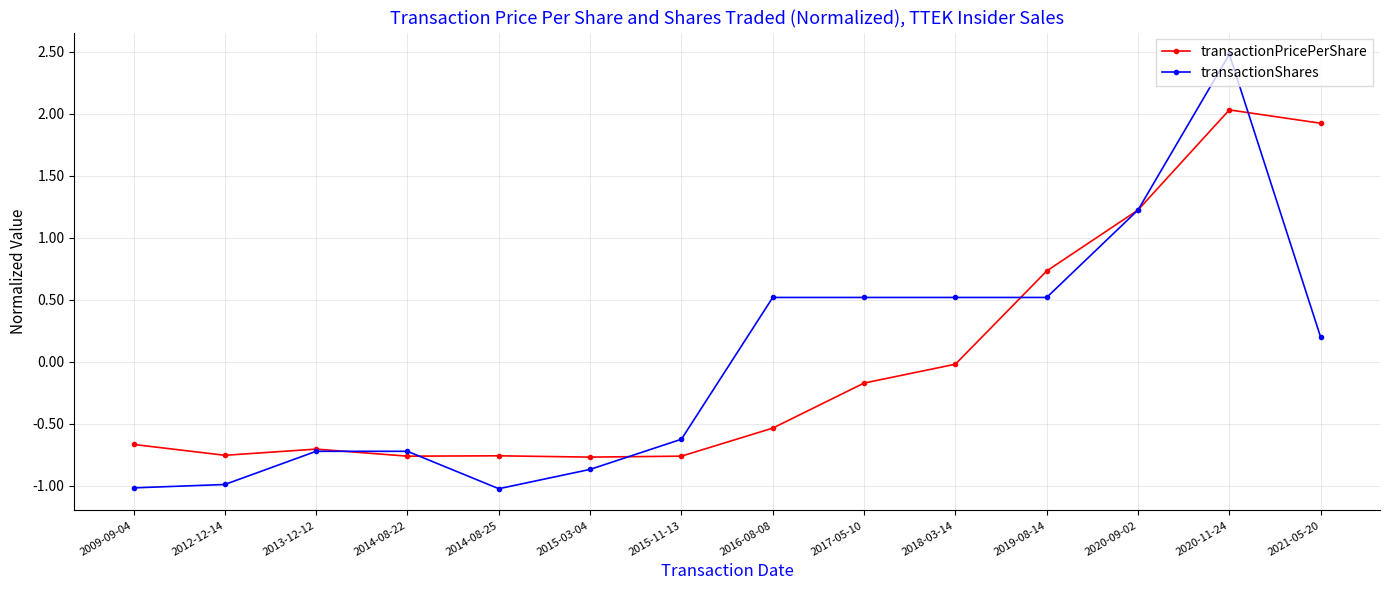

Is it true that transactionPricePerShare equals -1.2 at 2012-12-14?

False